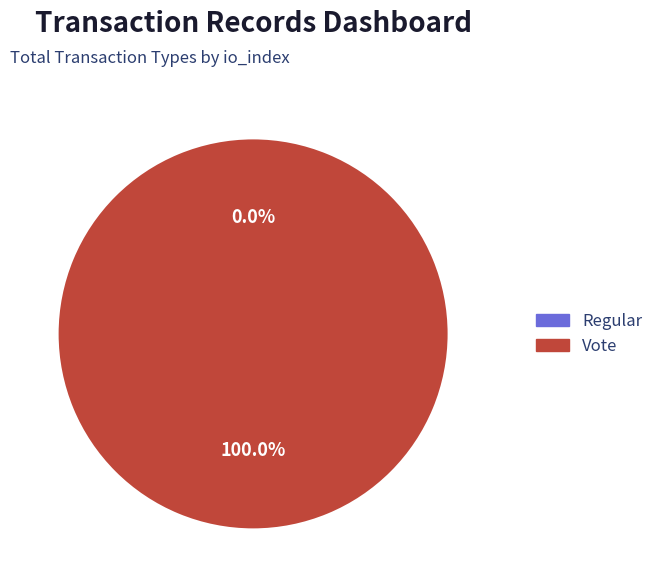

To the nearest percent, what is the combined percentage of Regular and Vote?

100%